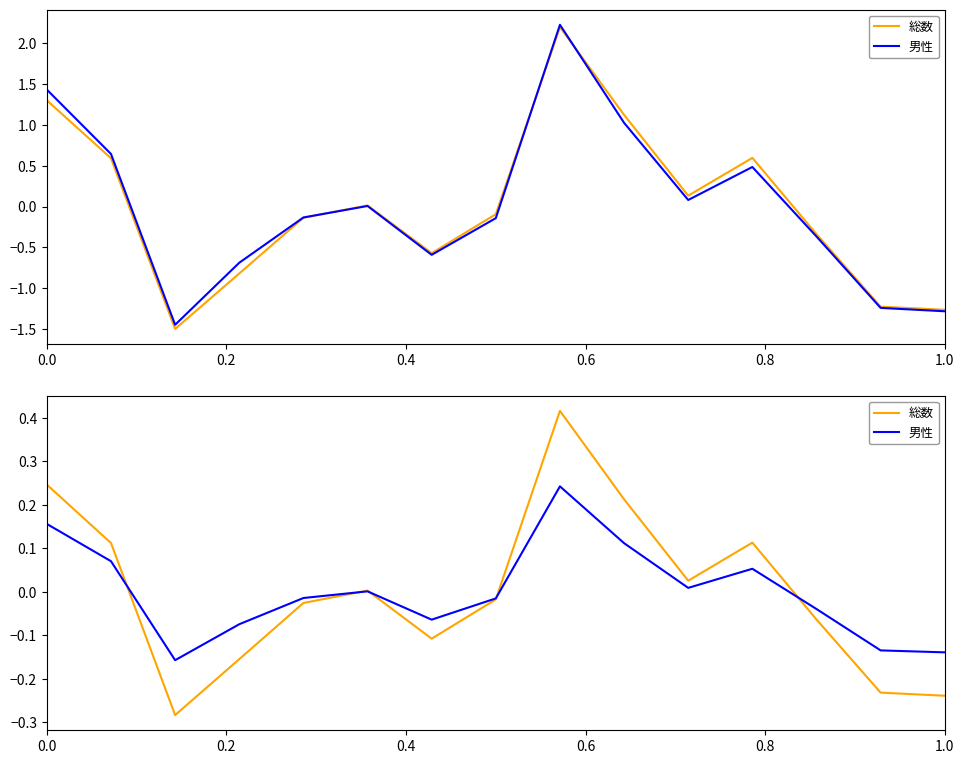

True or false: 総数 and 男性 cross at least once.

True